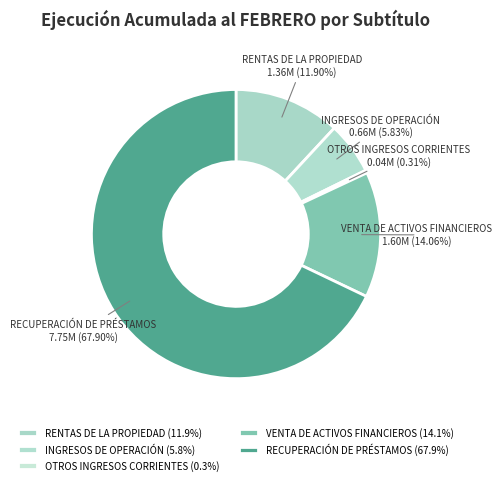

What is the ratio of the value at VENTA DE ACTIVOS FINANCIEROS to the value at INGRESOS DE OPERACIÓN?

2.4